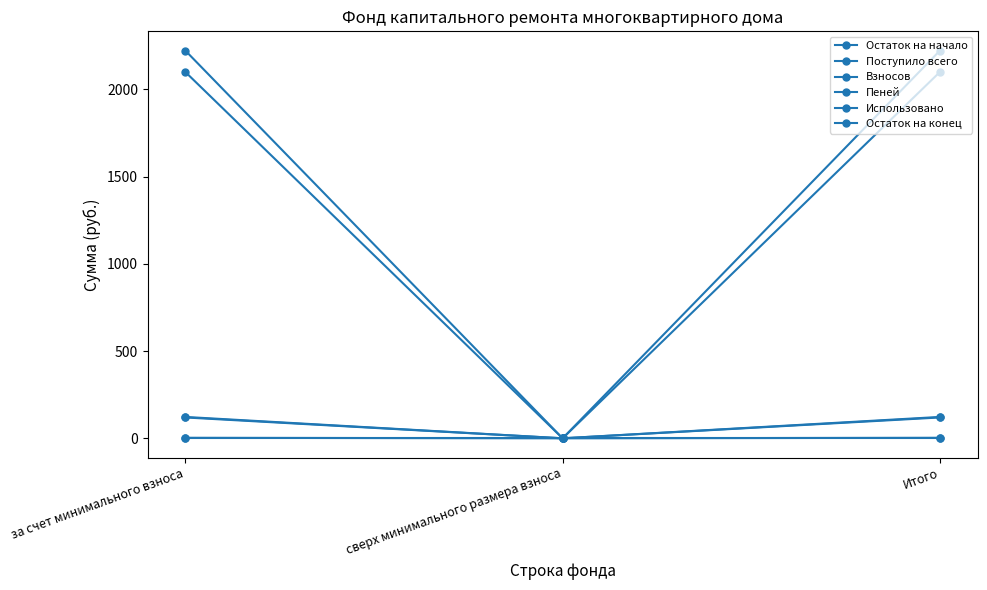

How many positive values does the Поступило всего series have?

2